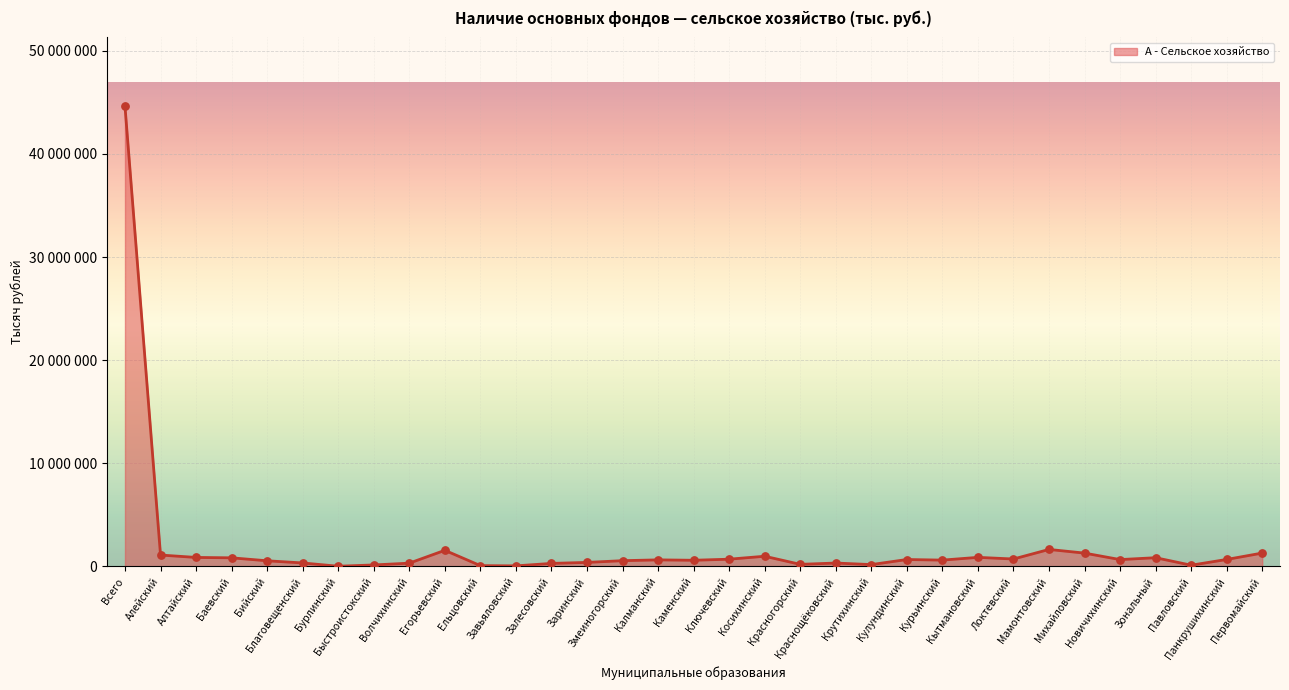

Is this an area chart (filled region under the line)?

Yes